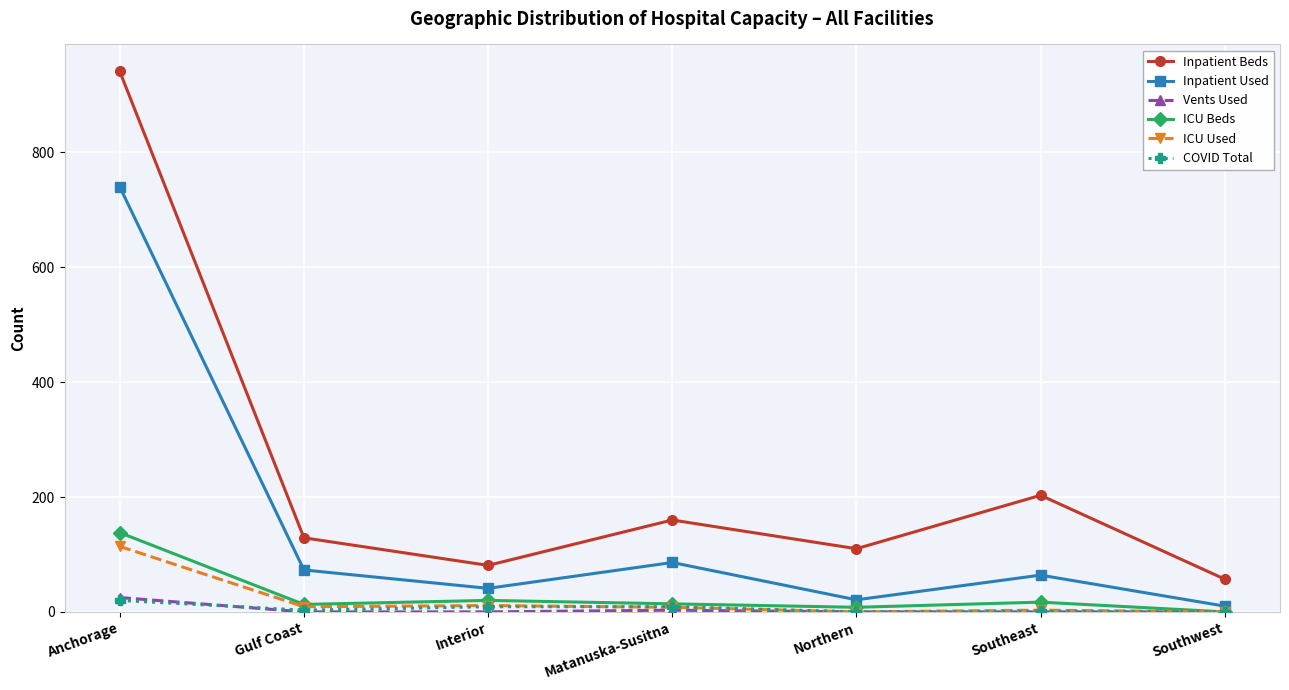

What is the spread (max minus min) of values at Anchorage?

921